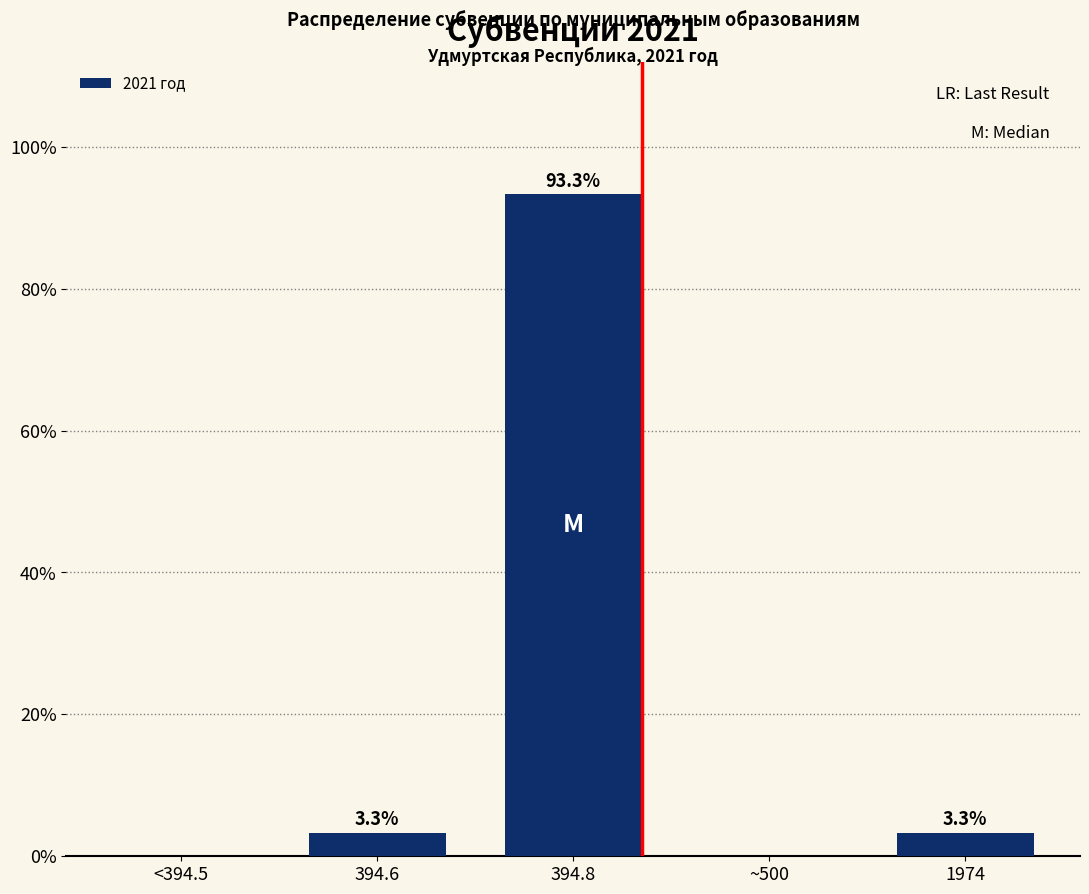

Reading left to right, extract all data points from this chart.

<394.5=0.0	394.6=3.3	394.8=93.3	~500=0.0	1974=3.3